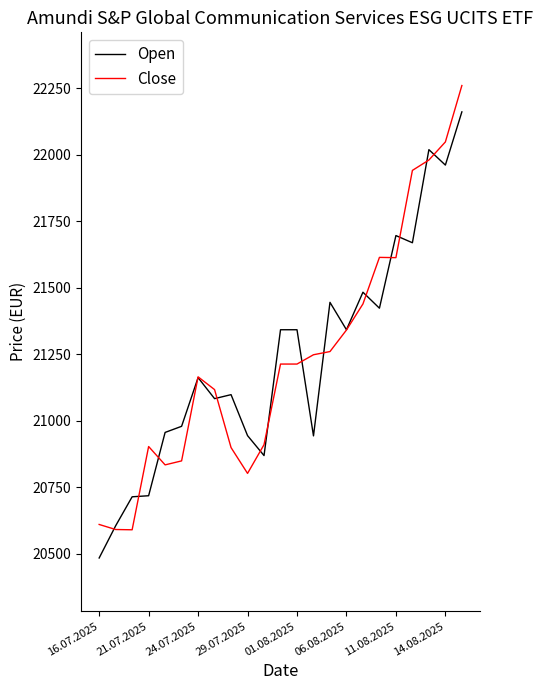

List the series in order of their peak value, highest first.

Close, Open